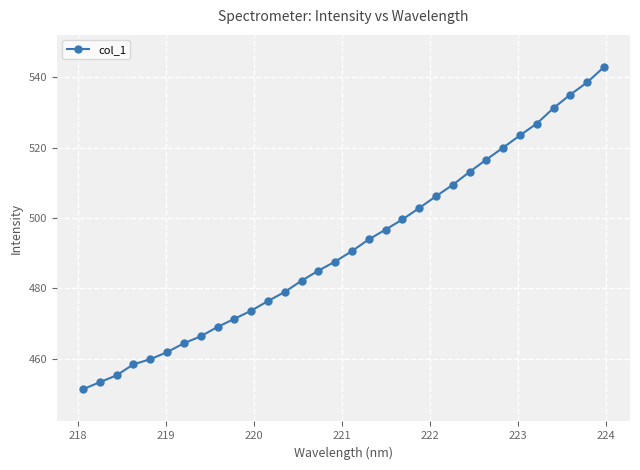

Is this an area chart (filled region under the line)?

No